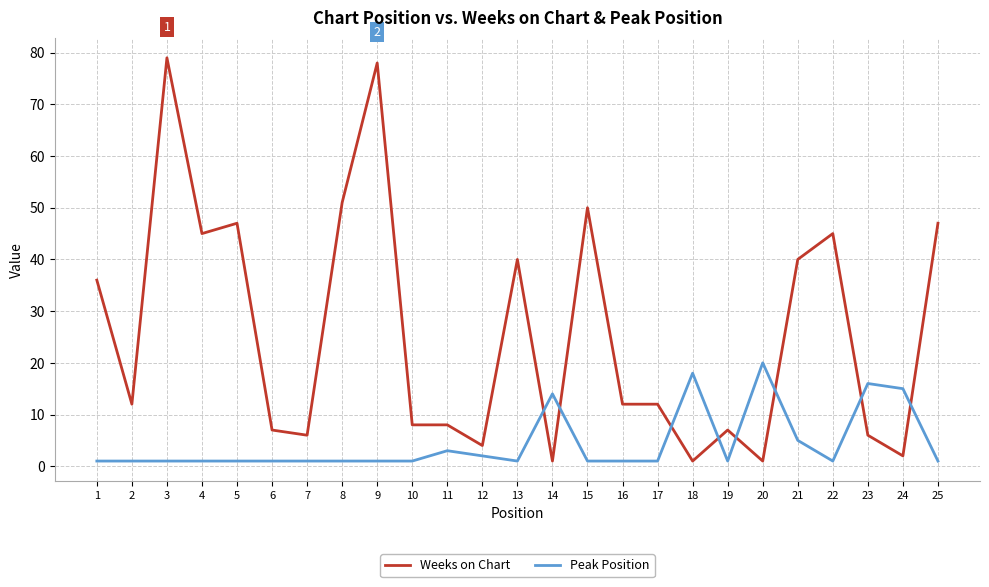

What is the difference between the highest and lowest values at 1?

35